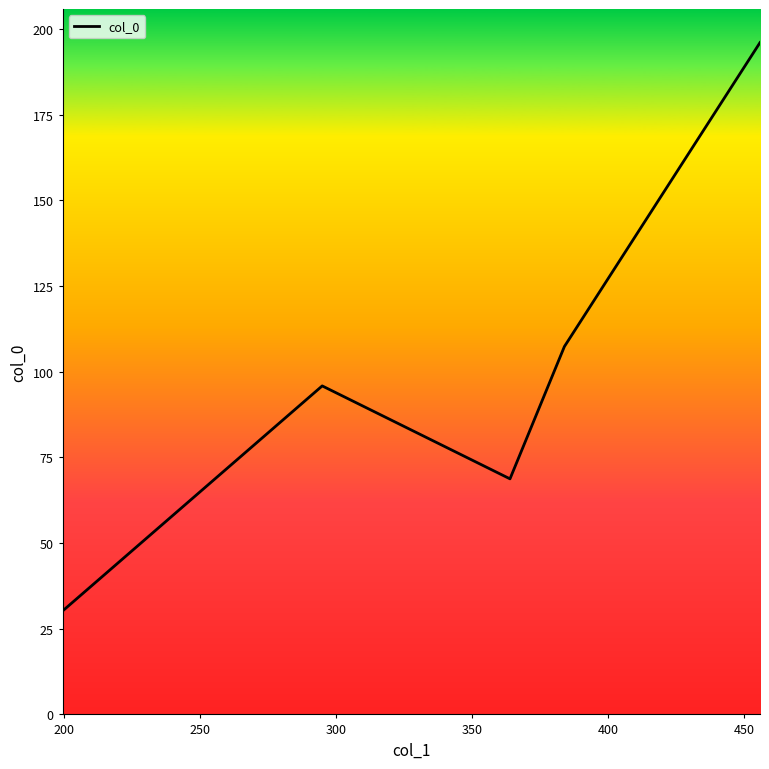

What is the maximum value shown in the chart?

196.1